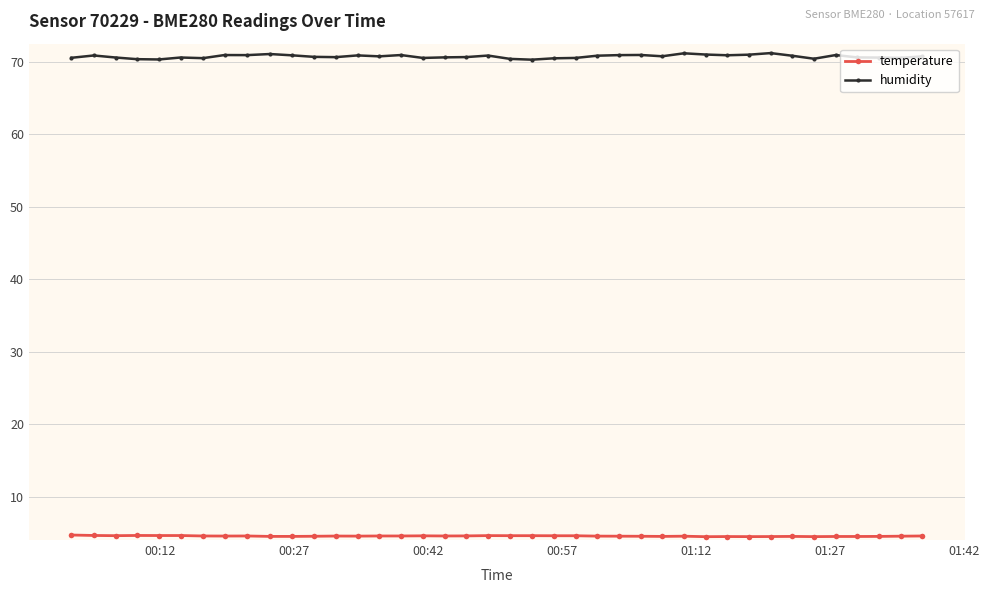

How many data points does each series have?

40